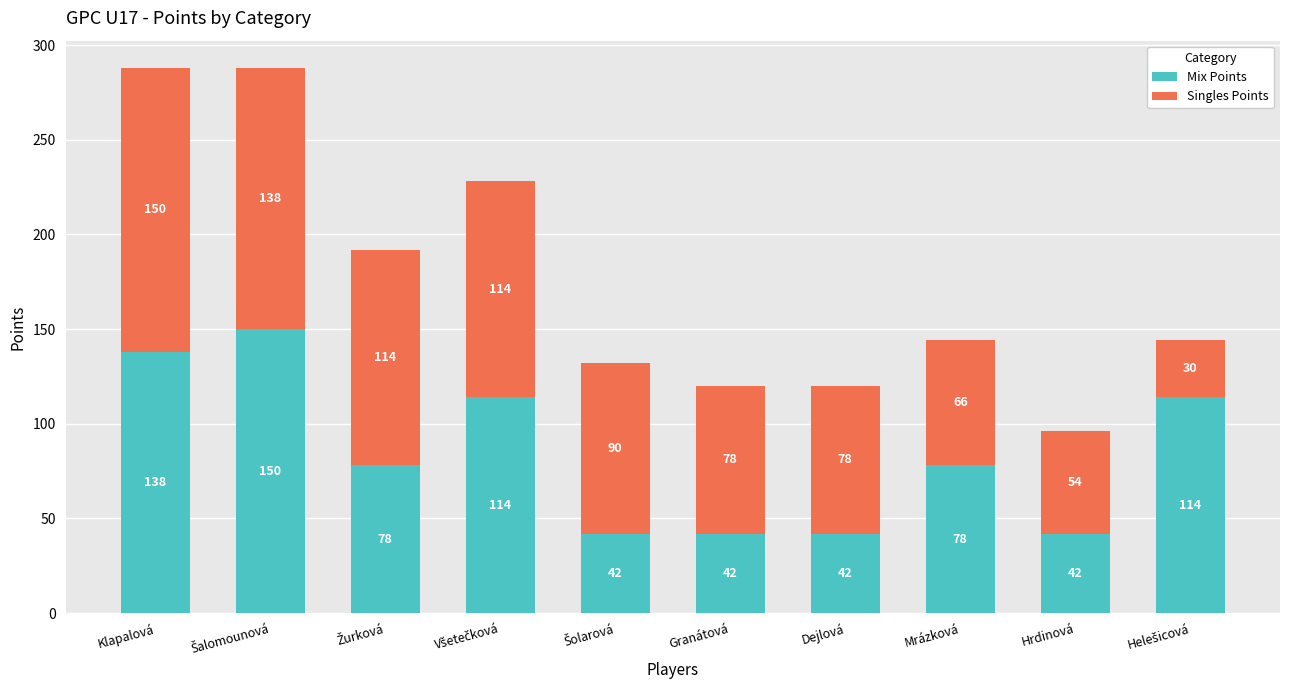

What is the lowest value of the Mix Points series?

42